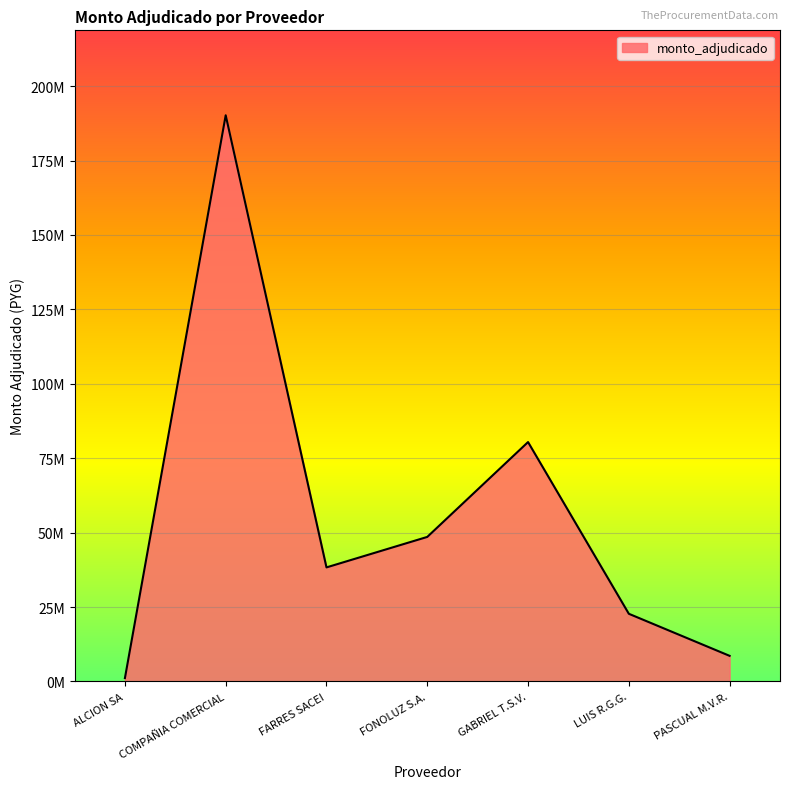

Does the chart display data point markers on the line(s)?

No